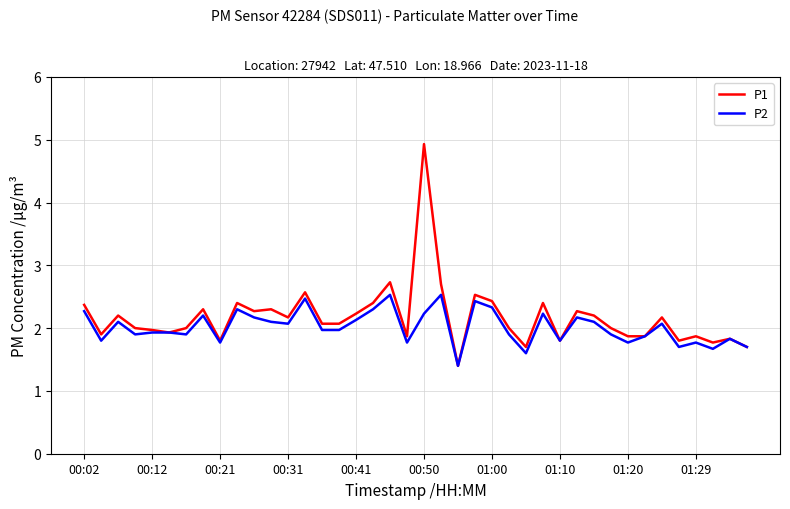

What is the highest value of the P1 series?

4.9